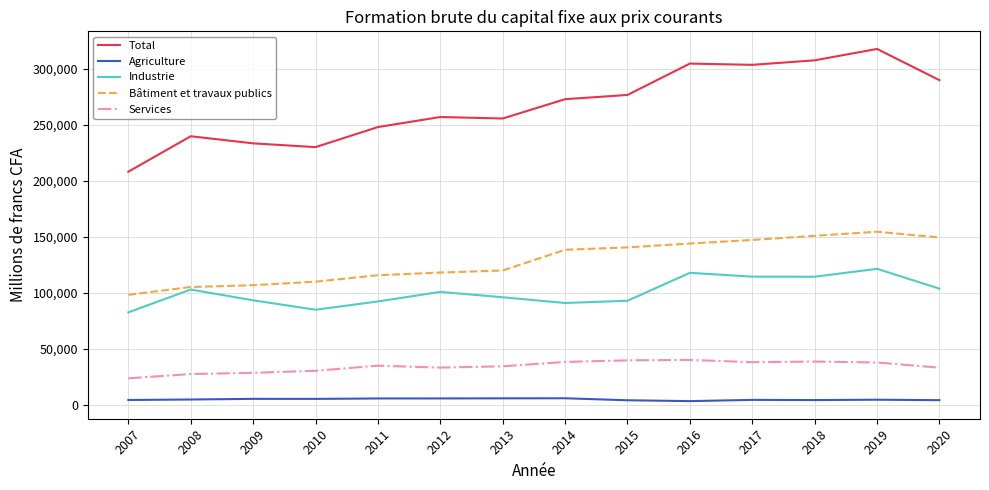

True or false: Industrie and Total cross at least once.

False